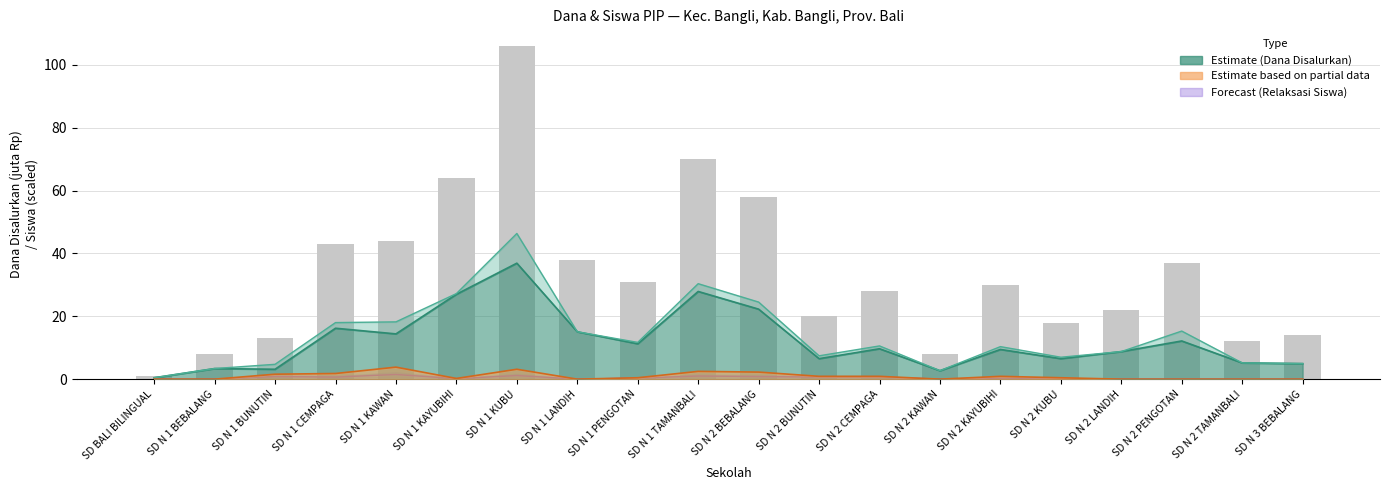

Rank the categories by value from highest to lowest.

SD N 1 KUBU, SD N 1 TAMANBALI, SD N 1 KAYUBIHI, SD N 2 BEBALANG, SD N 1 KAWAN, SD N 1 CEMPAGA, SD N 1 LANDIH, SD N 2 PENGOTAN, SD N 1 PENGOTAN, SD N 2 KAYUBIHI, SD N 2 CEMPAGA, SD N 2 LANDIH, SD N 2 BUNUTIN, SD N 2 KUBU, SD N 3 BEBALANG, SD N 1 BUNUTIN, SD N 2 TAMANBALI, SD N 1 BEBALANG, SD N 2 KAWAN, SD BALI BILINGUAL